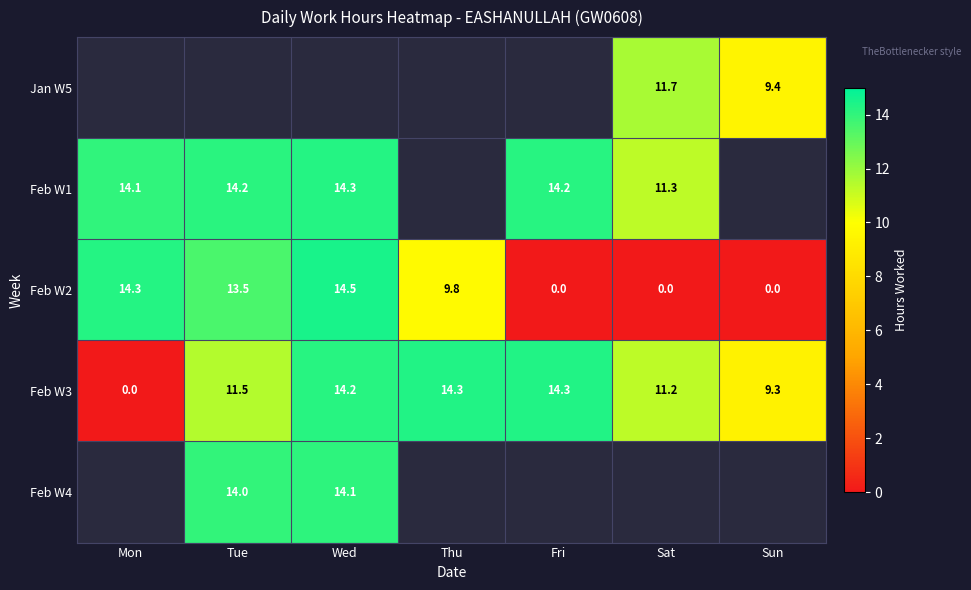

What is the maximum value for Feb W2?

14.5